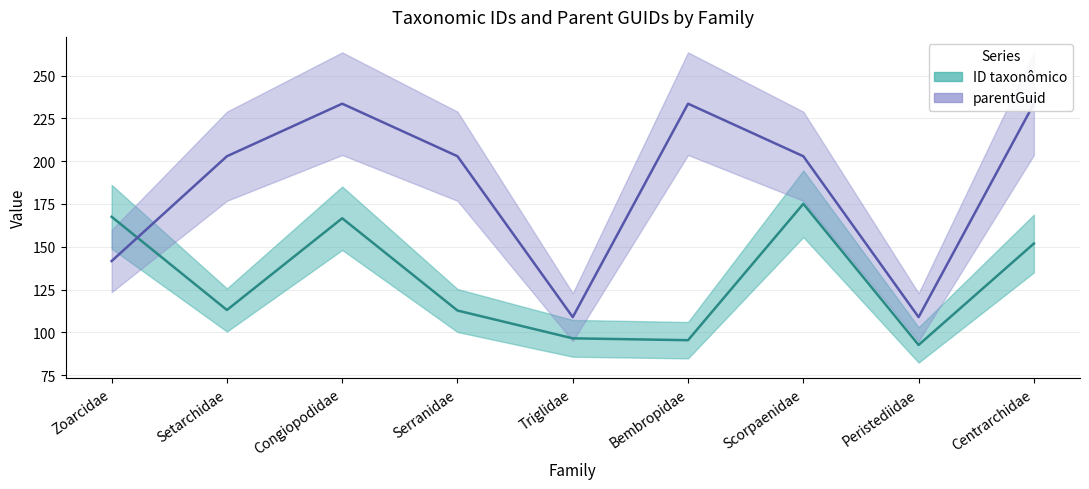

Is the value of ID taxonômico (mid) at Serranidae greater than the value of parentGuid (mid) at Zoarcidae?

No